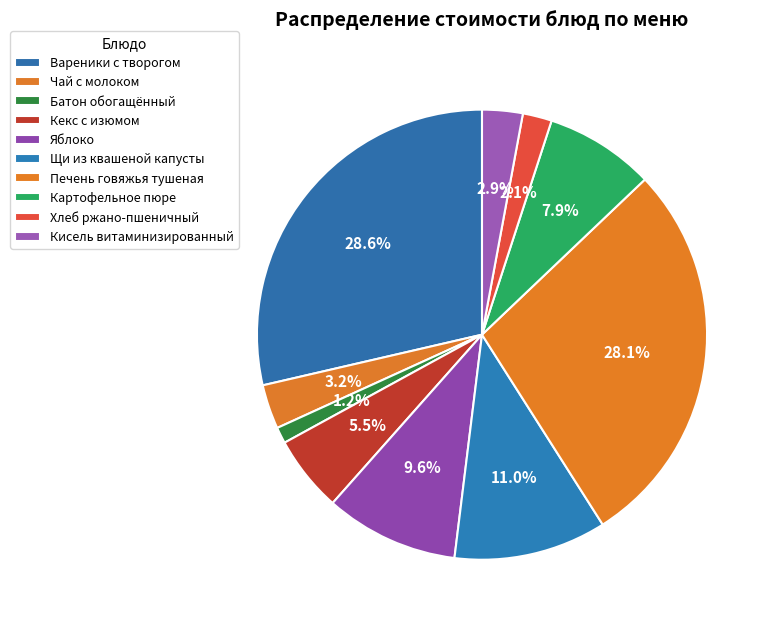

What portion of the pie excludes Кисель витаминизированный?

97.1%